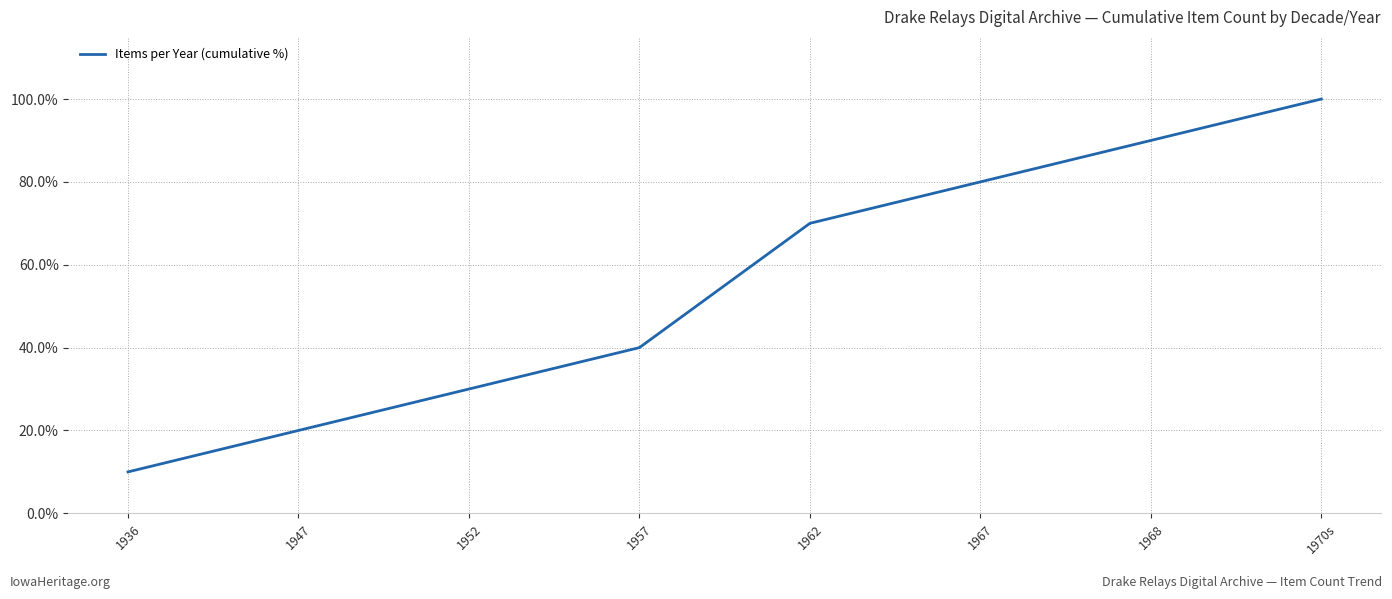

At which category does the chart reach its peak across all series?

1970s